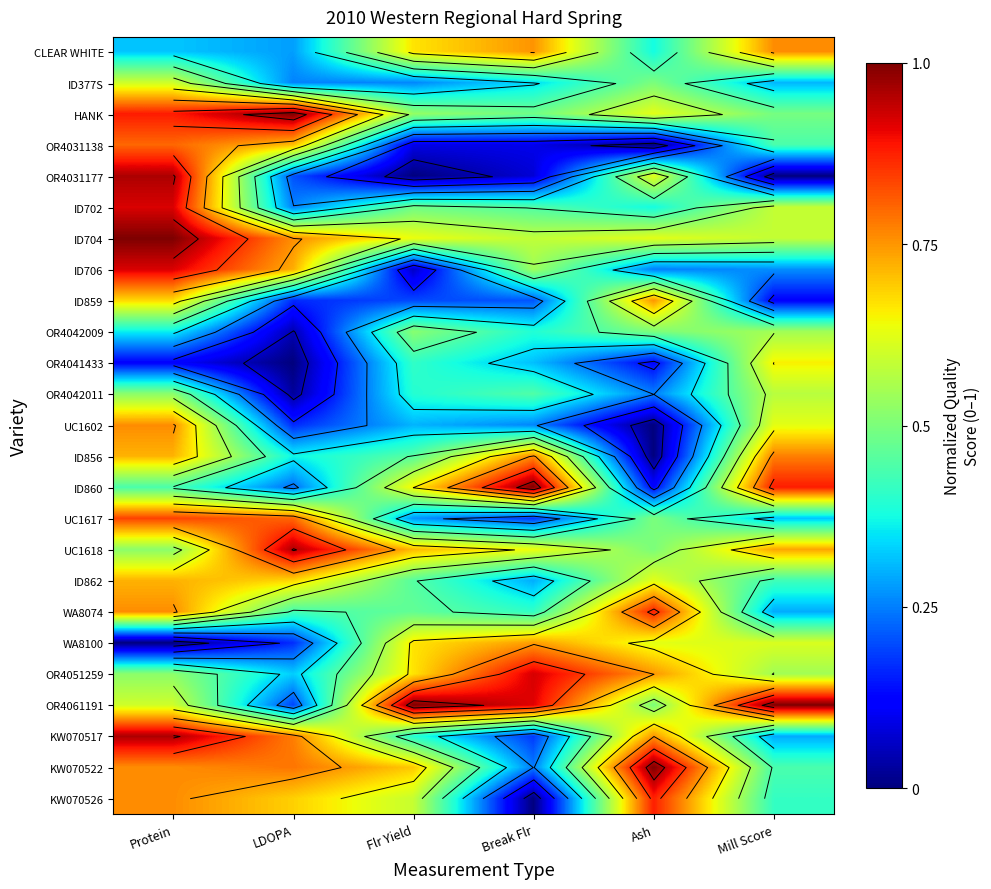

At which label does OR4051259 reach its peak?

Break Flr